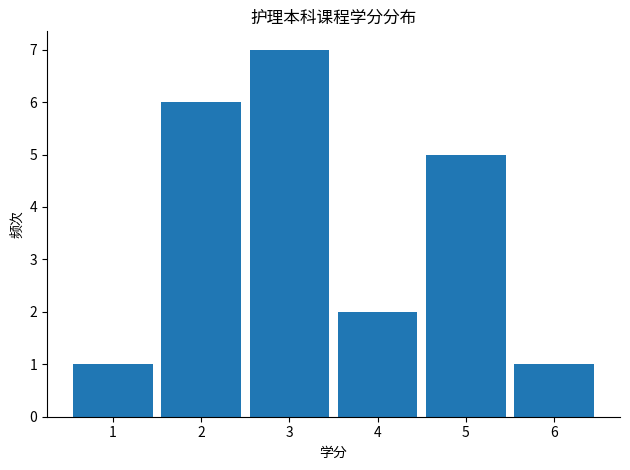

Reading right to left, list all the values displayed in this chart.

6=1	5=5	4=2	3=7	2=6	1=1